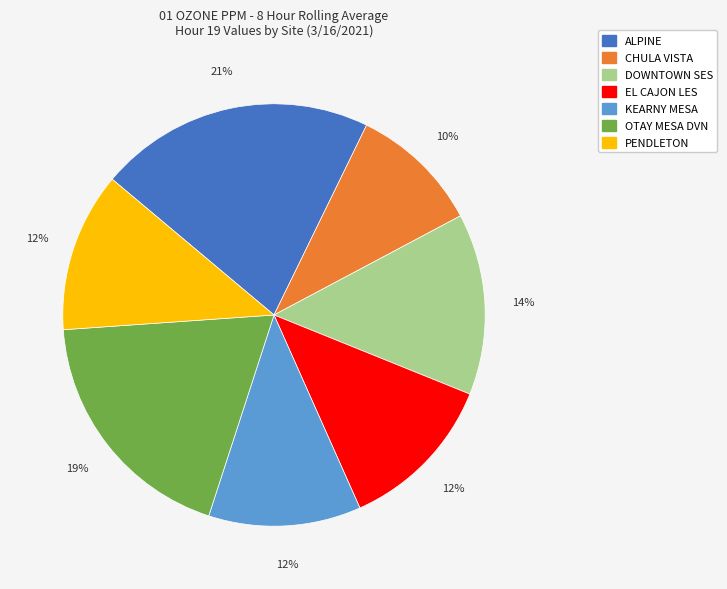

Is it true that EL CAJON LES is 6% of the pie?

False